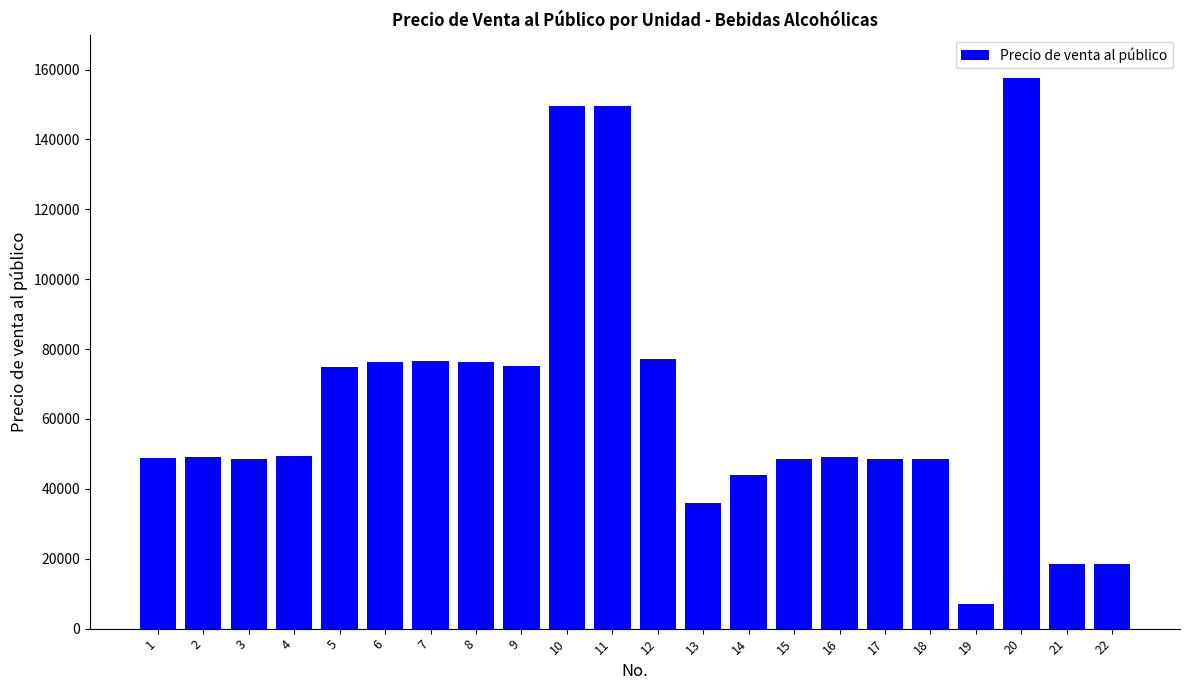

Approximately how many times larger is the value at 14 compared to 1?

0.9